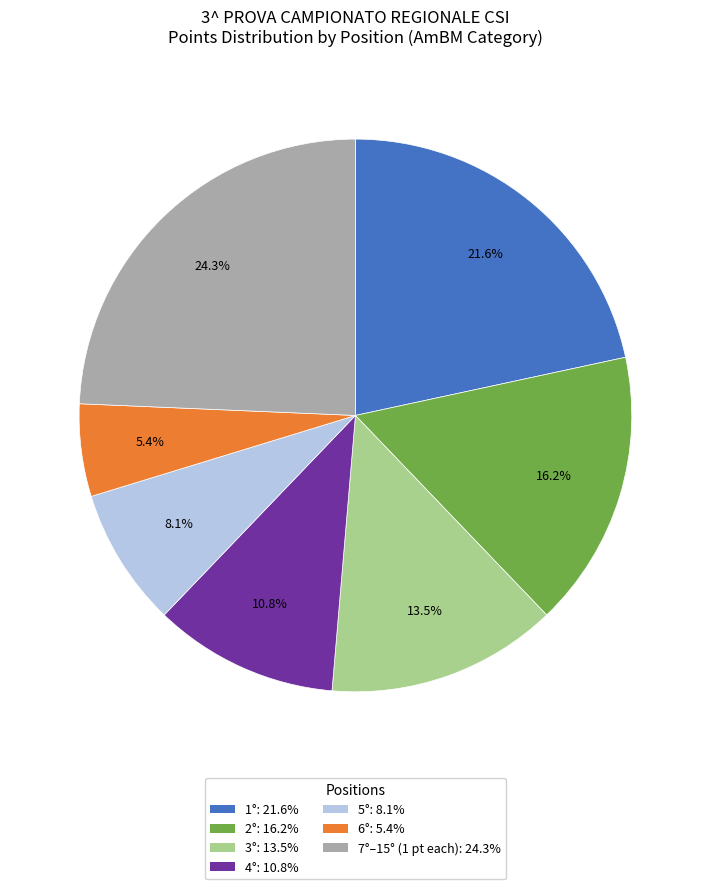

Is there any slice that represents more than half of the pie?

No